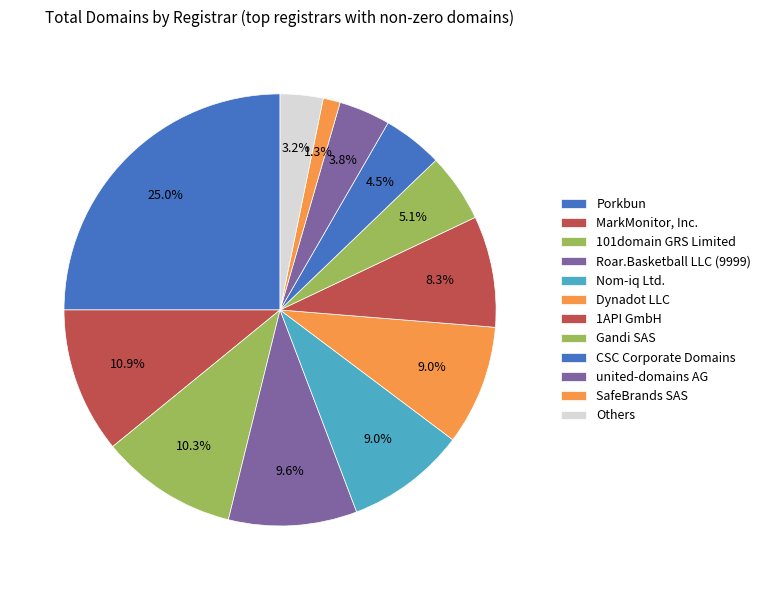

How many slices are in this pie chart?

12